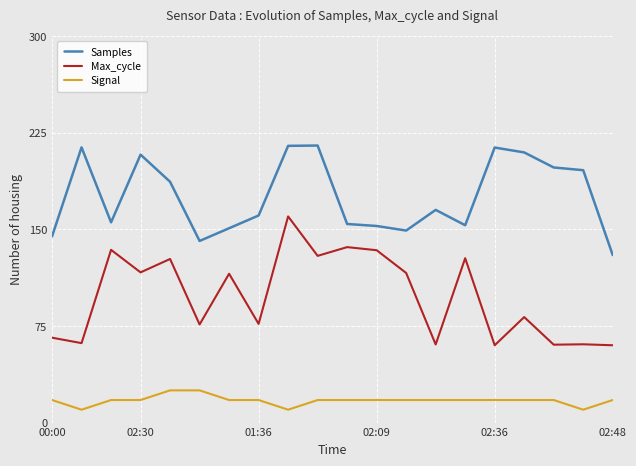

What is the difference between the maximum and minimum values in the Signal series?

15.0